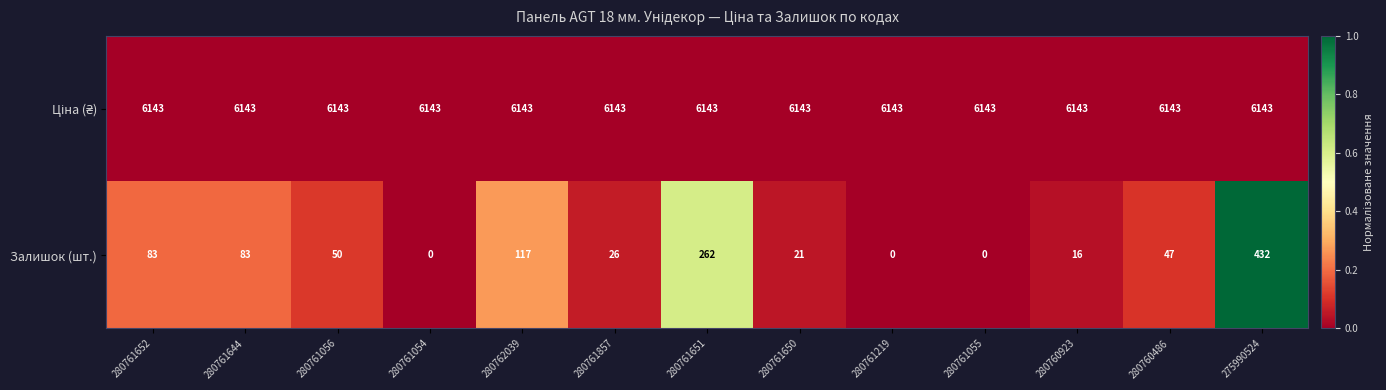

Which category has the highest value in the Залишок (шт.) series?

275990524